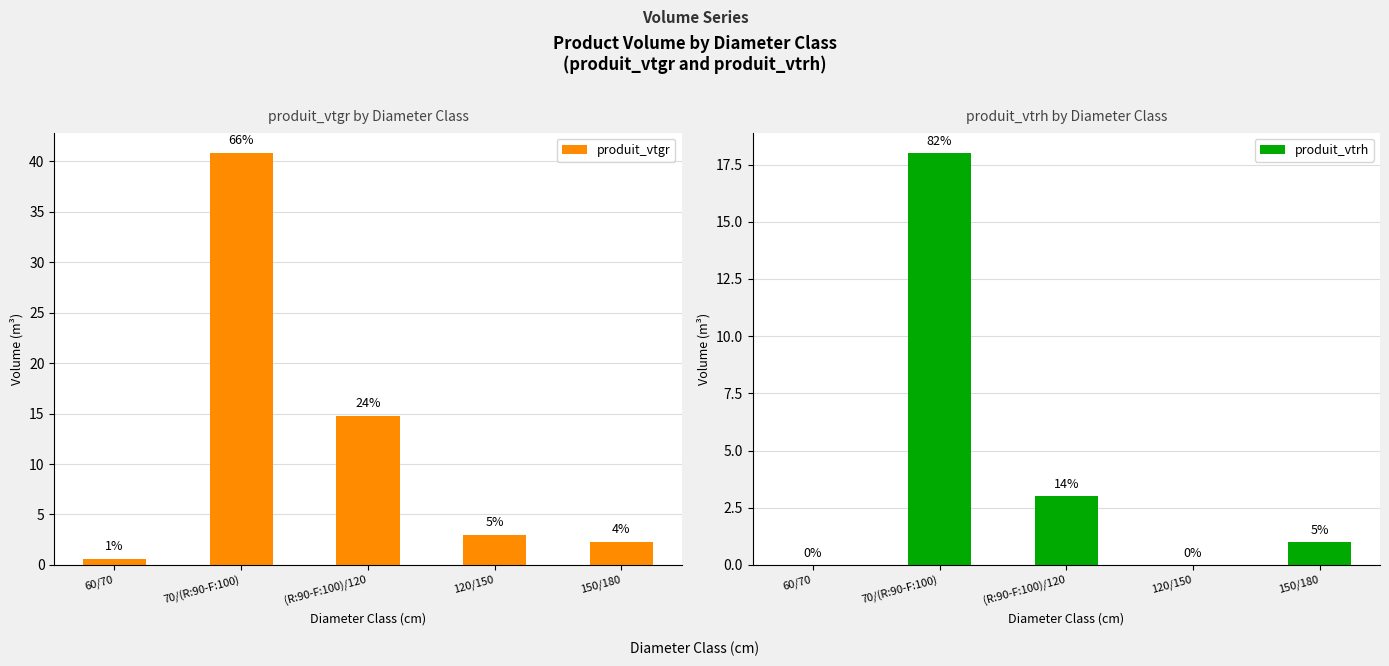

At how many categories does at least one series exceed 24?

1